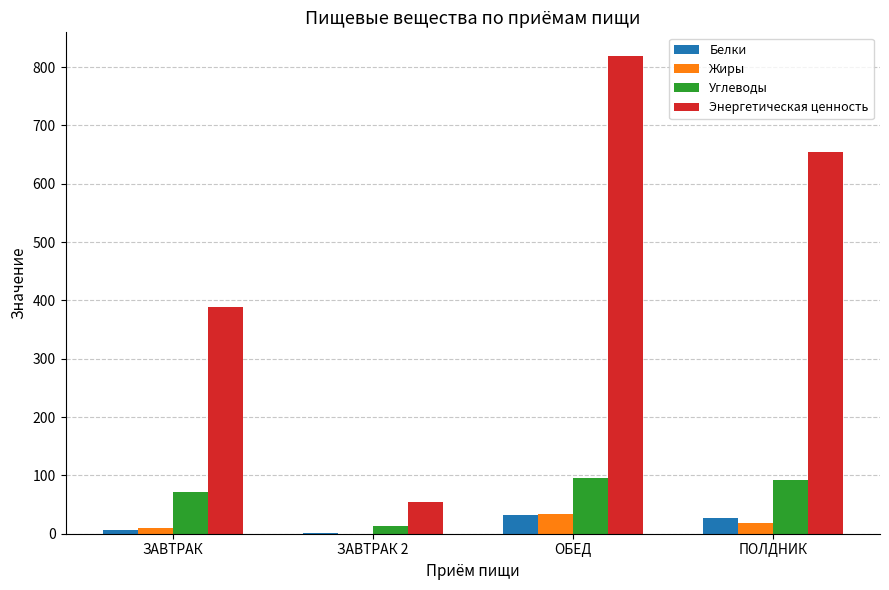

At which category is the sum across all series the highest?

ОБЕД